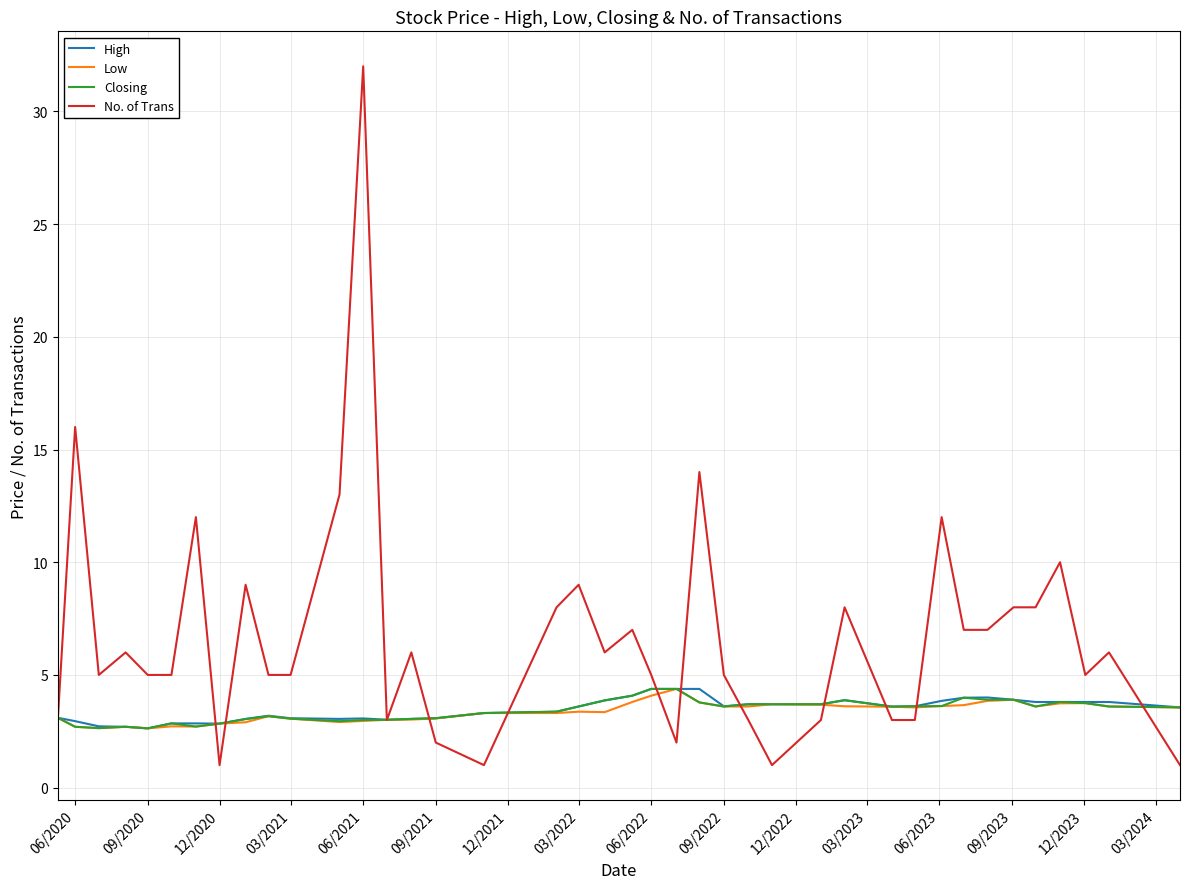

Which series has the widest spread of values?

No. of Trans